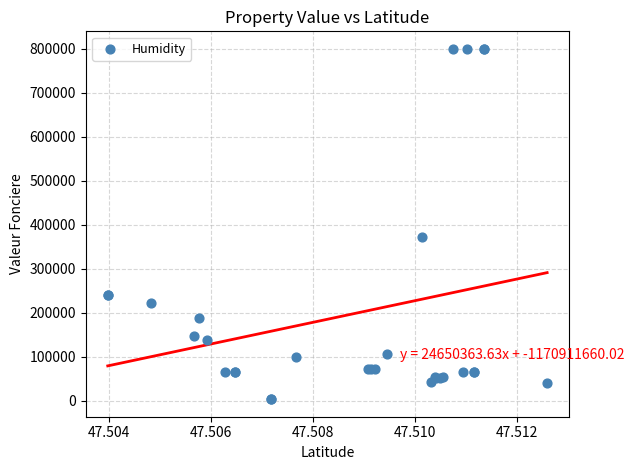

What Y value in the scatter plot is closest to 401500?

371800